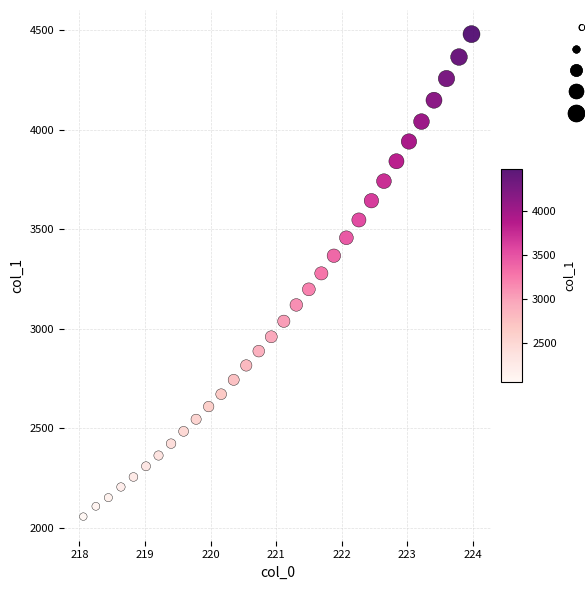

What is the range of X values (max minus min)?

5.9